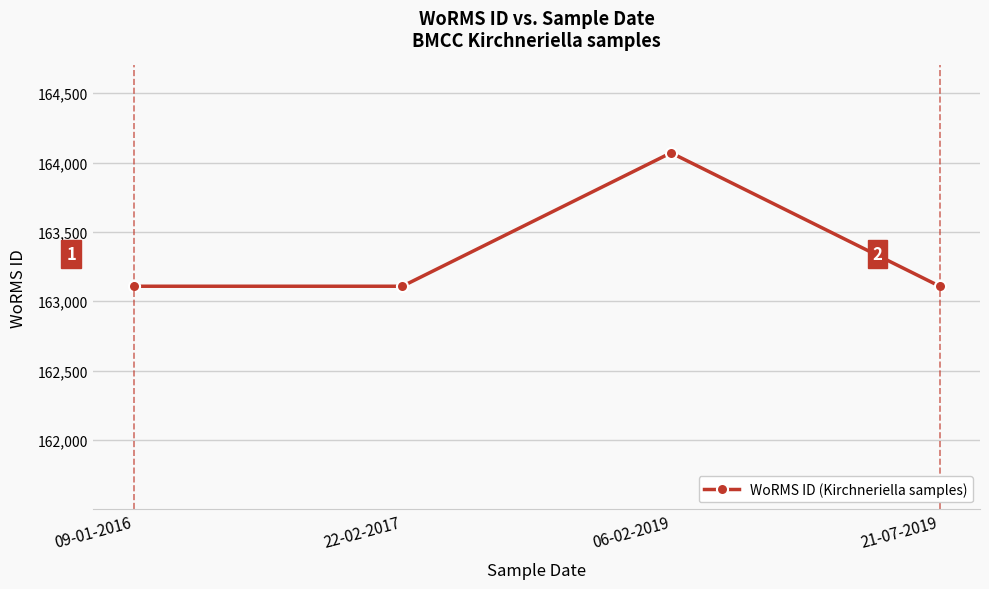

What is the label of the 3rd point from the left?

06-02-2019